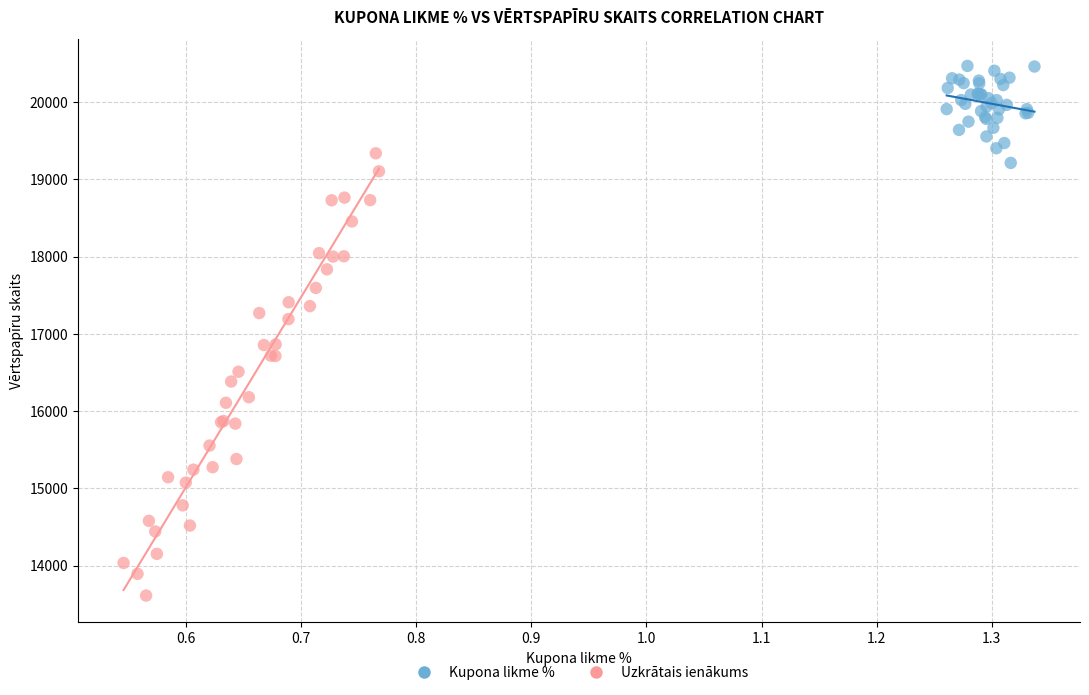

Which series reaches the maximum Y coordinate?

Kupona likme %